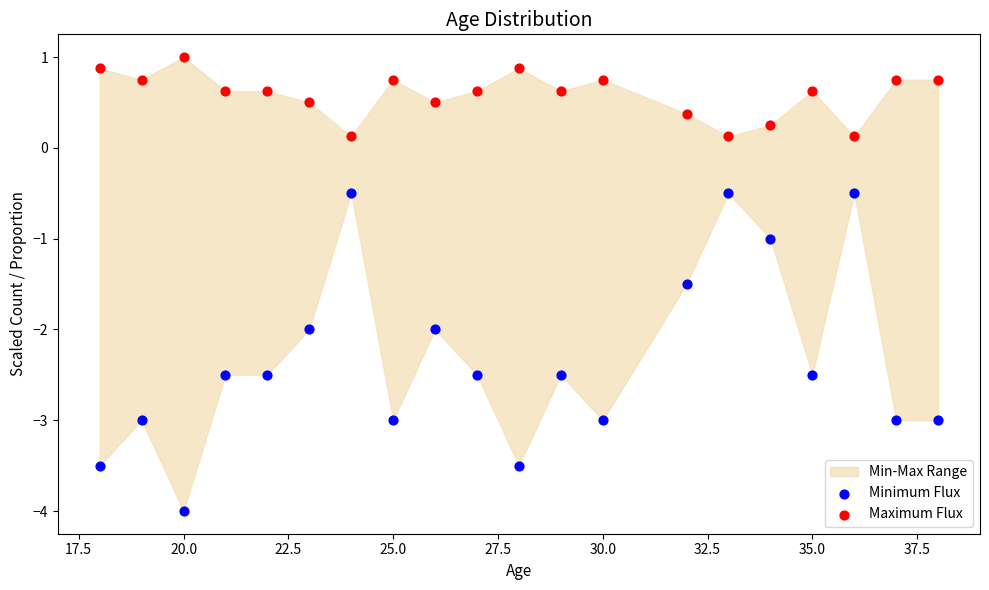

Across all data points, what is the range of X values (max minus min)?

20.0